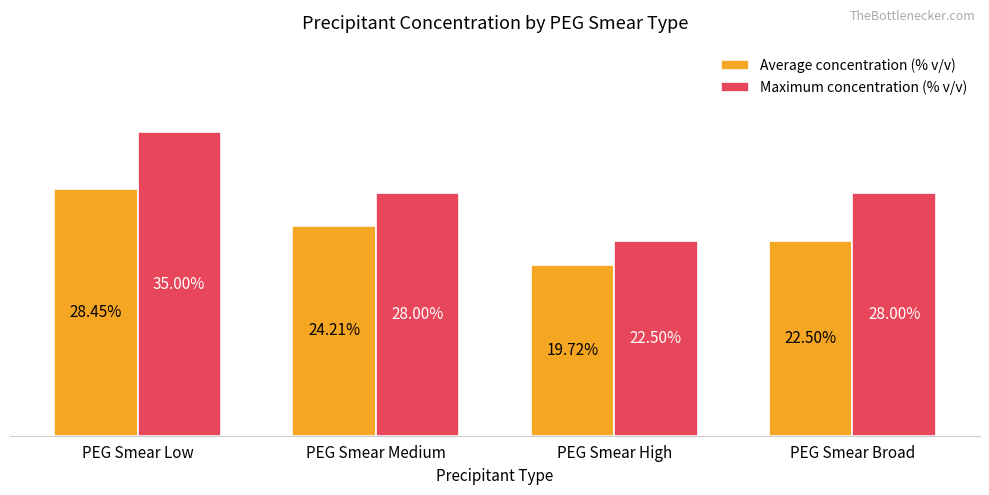

Rank the series at PEG Smear Broad from lowest to highest value.

Average concentration (% v/v), Maximum concentration (% v/v)